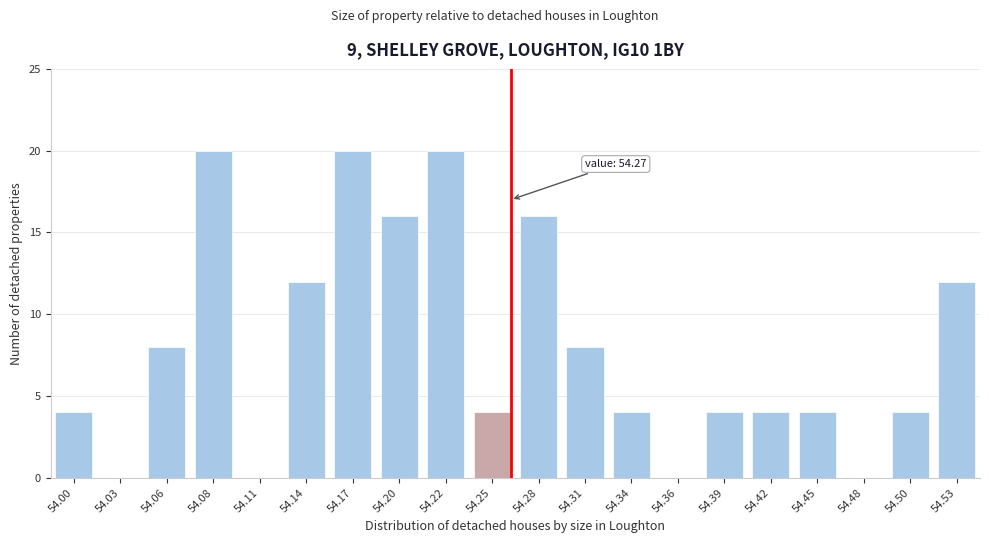

Reading left to right, transcribe all the data shown in this chart.

54.00=4	54.03=0	54.06=8	54.08=20	54.11=0	54.14=12	54.17=20	54.20=16	54.22=20	54.25=4	54.28=16	54.31=8	54.34=4	54.36=0	54.39=4	54.42=4	54.45=4	54.48=0	54.50=4	54.53=12